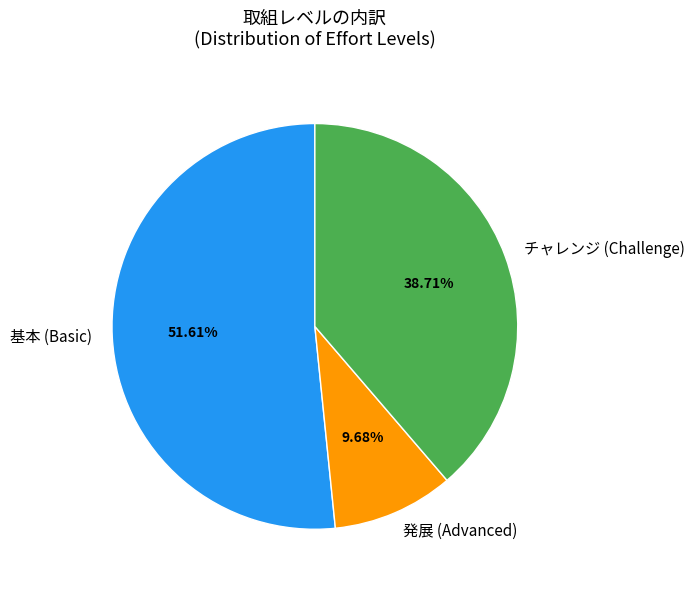

What is the smallest slice in the pie chart?

発展 (Advanced)